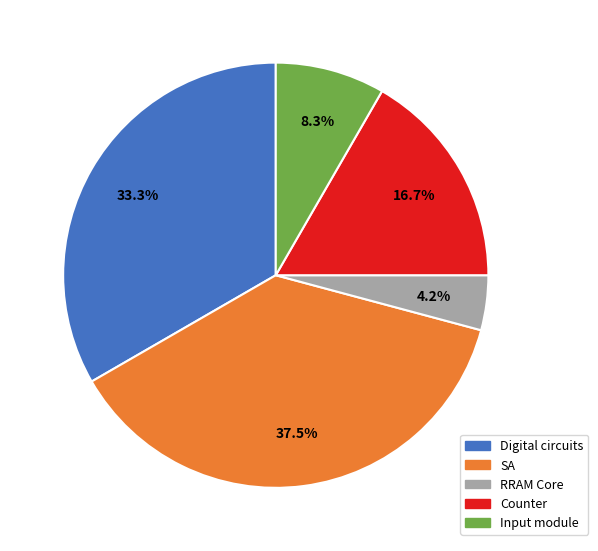

Is there any slice that represents more than half of the pie?

No